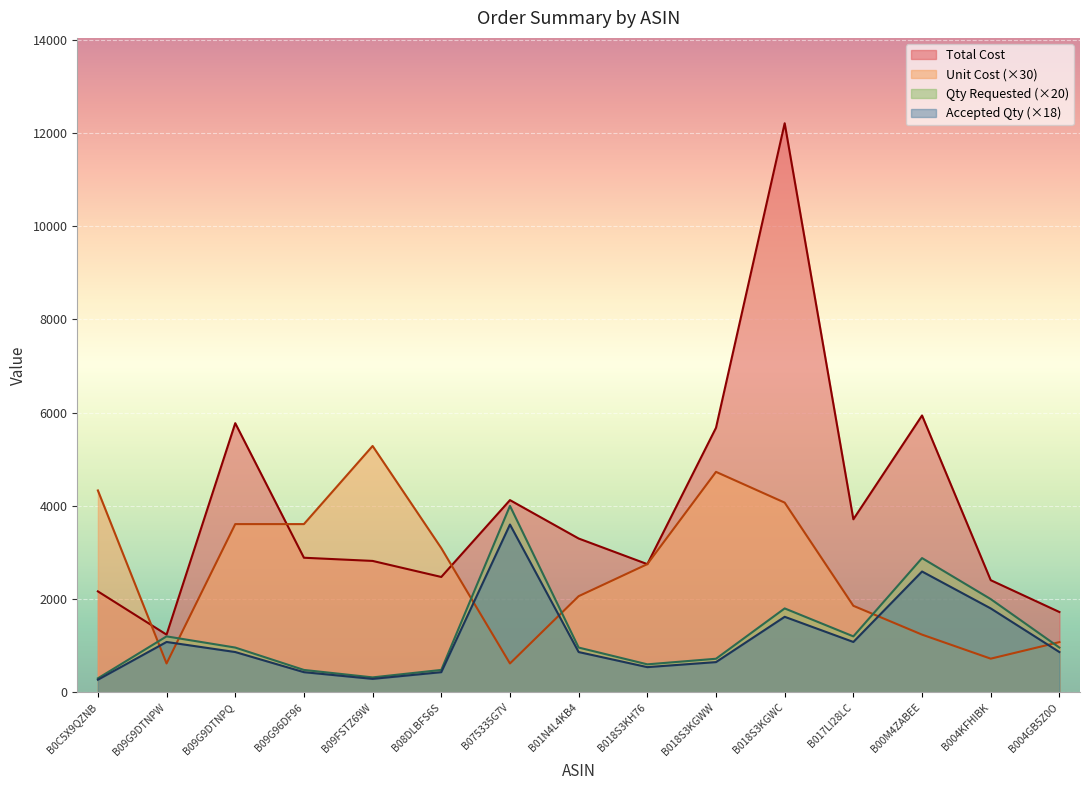

Is it true that Unit Cost equals 951.7 at B09G9DTNPW?

False